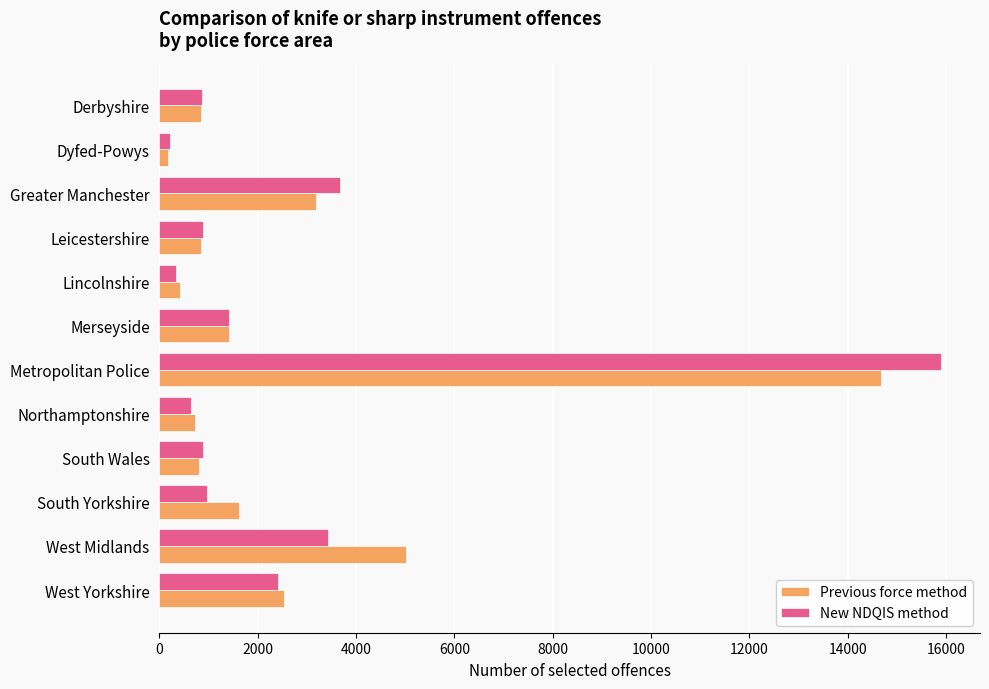

What is the total value across all series at Northamptonshire?

1355